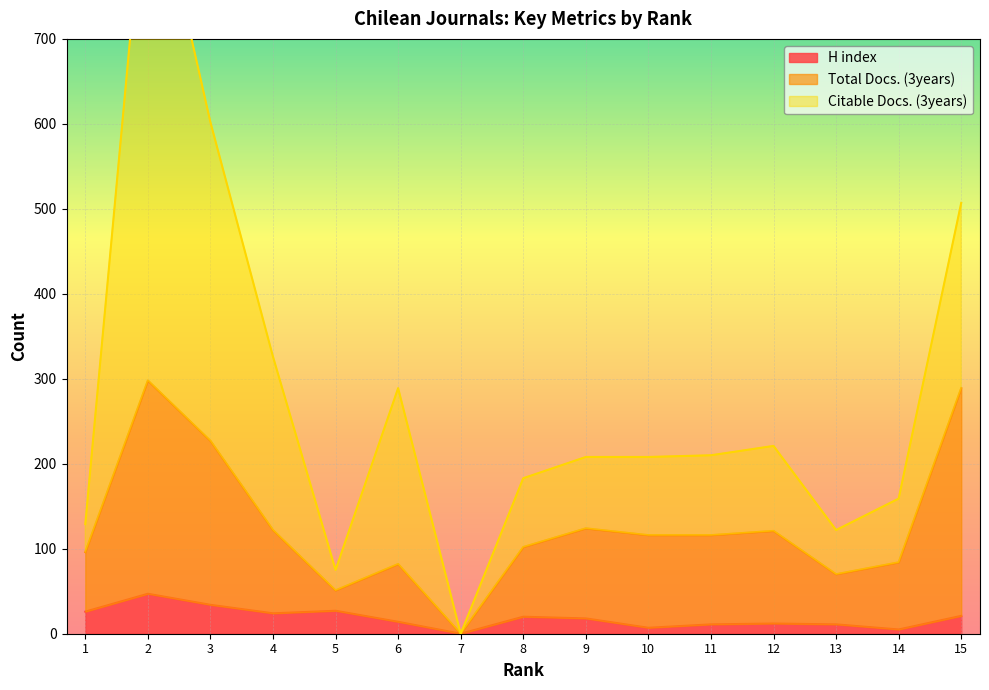

Reading left to right, extract all data points from this chart.

H index: 26	47	34	24	27	14	0	20	18	7	11	12	11	5	21
Total Docs. (3years): 96	298	227	122	51	82	0	102	124	116	116	121	70	84	289
Citable Docs. (3years): 129	927	602	326	75	289	0	183	208	208	210	221	122	159	507